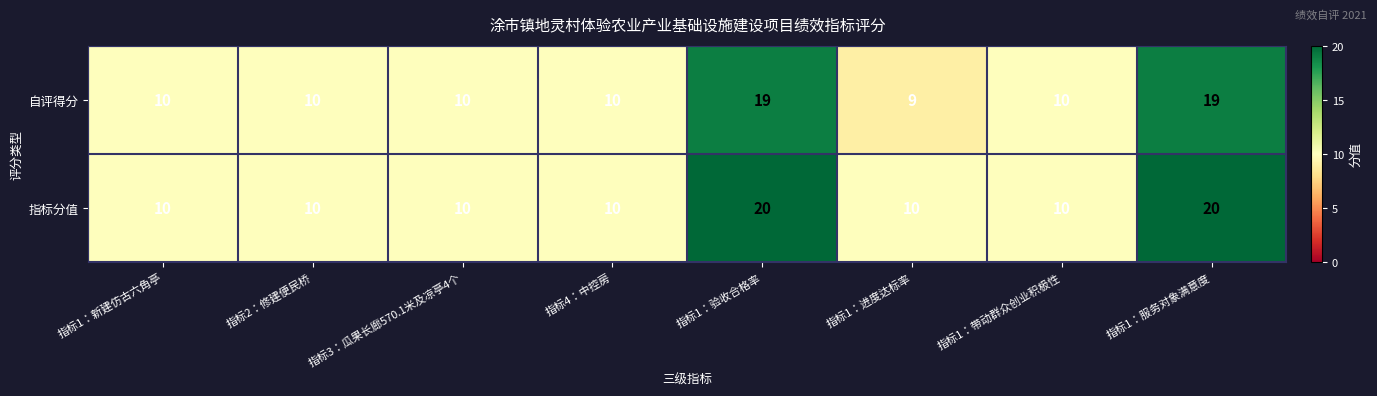

What is the approximate value of 指标分值 at 指标1：新建仿古六角亭?

10